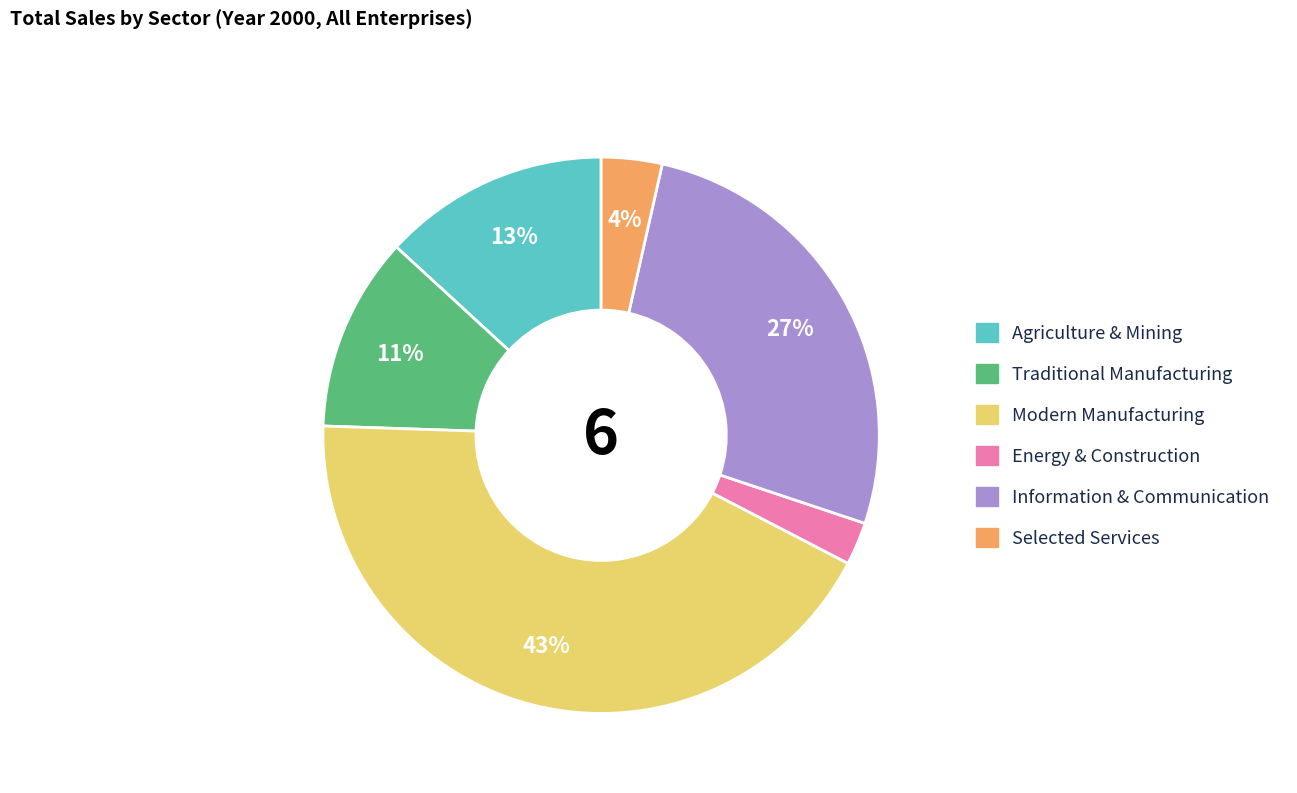

Is there a majority slice in this chart?

No